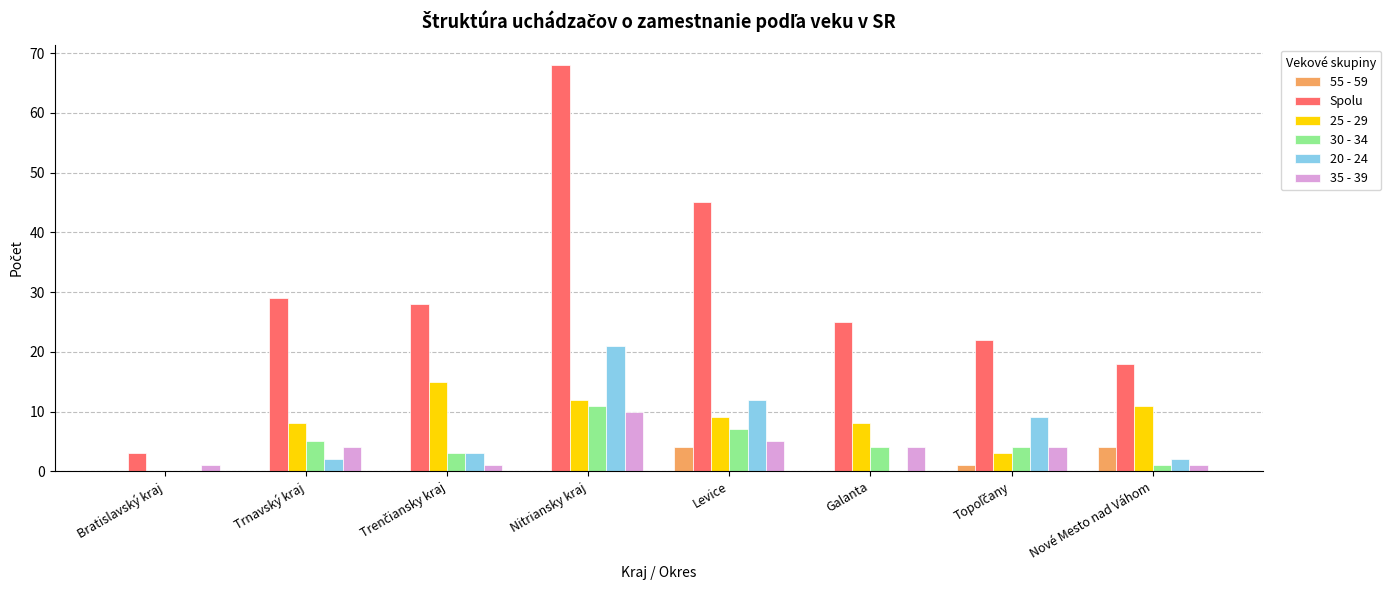

Which series has the largest total across all categories?

Spolu